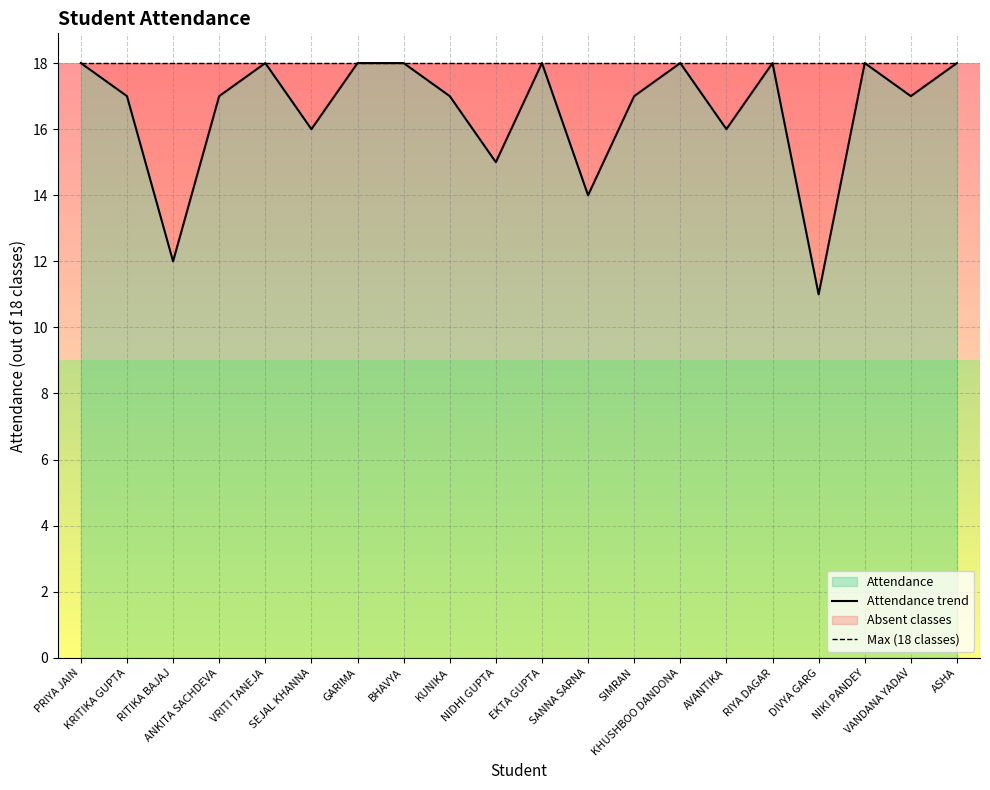

Reading right to left, list all the values displayed in this chart.

Attendance trend: 18	17	18	11	18	16	18	17	14	18	15	17	18	18	16	18	17	12	17	18
Max (18 classes): 18	18	18	18	18	18	18	18	18	18	18	18	18	18	18	18	18	18	18	18